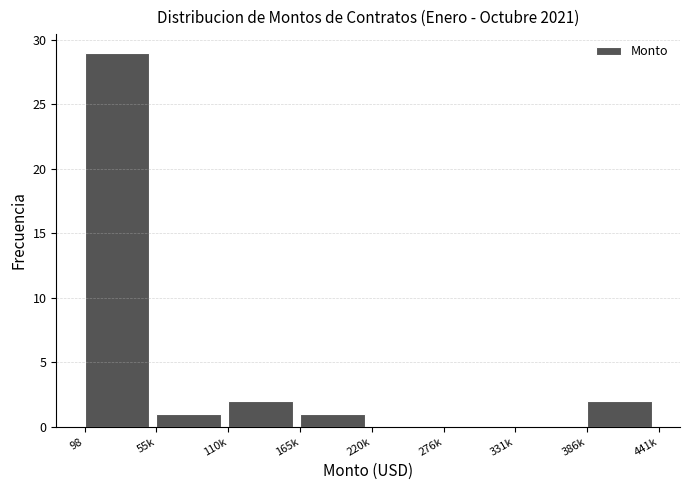

Reading left to right, extract all data points from this chart.

98=29	55k=1	110k=2	165k=1	220k=0	276k=0	331k=0	386k=2